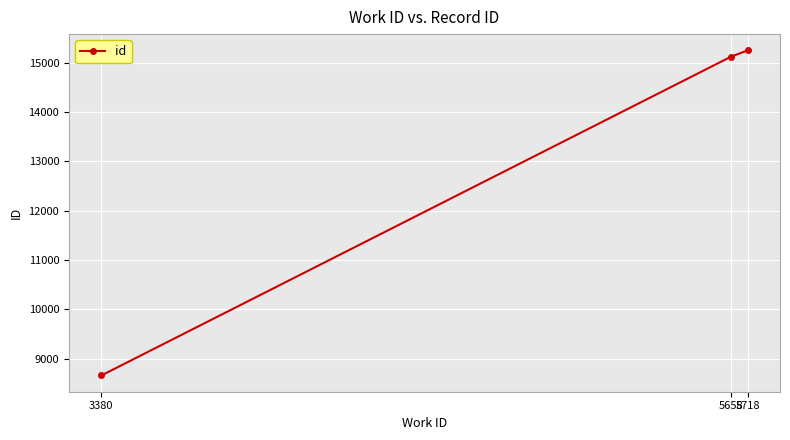

Is it true that the value at 3380 is 3030?

False